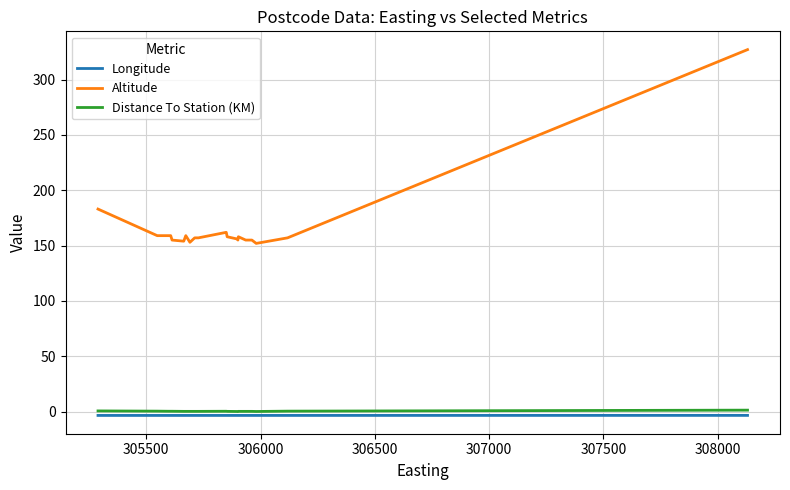

What is the maximum value for Altitude?

327.0